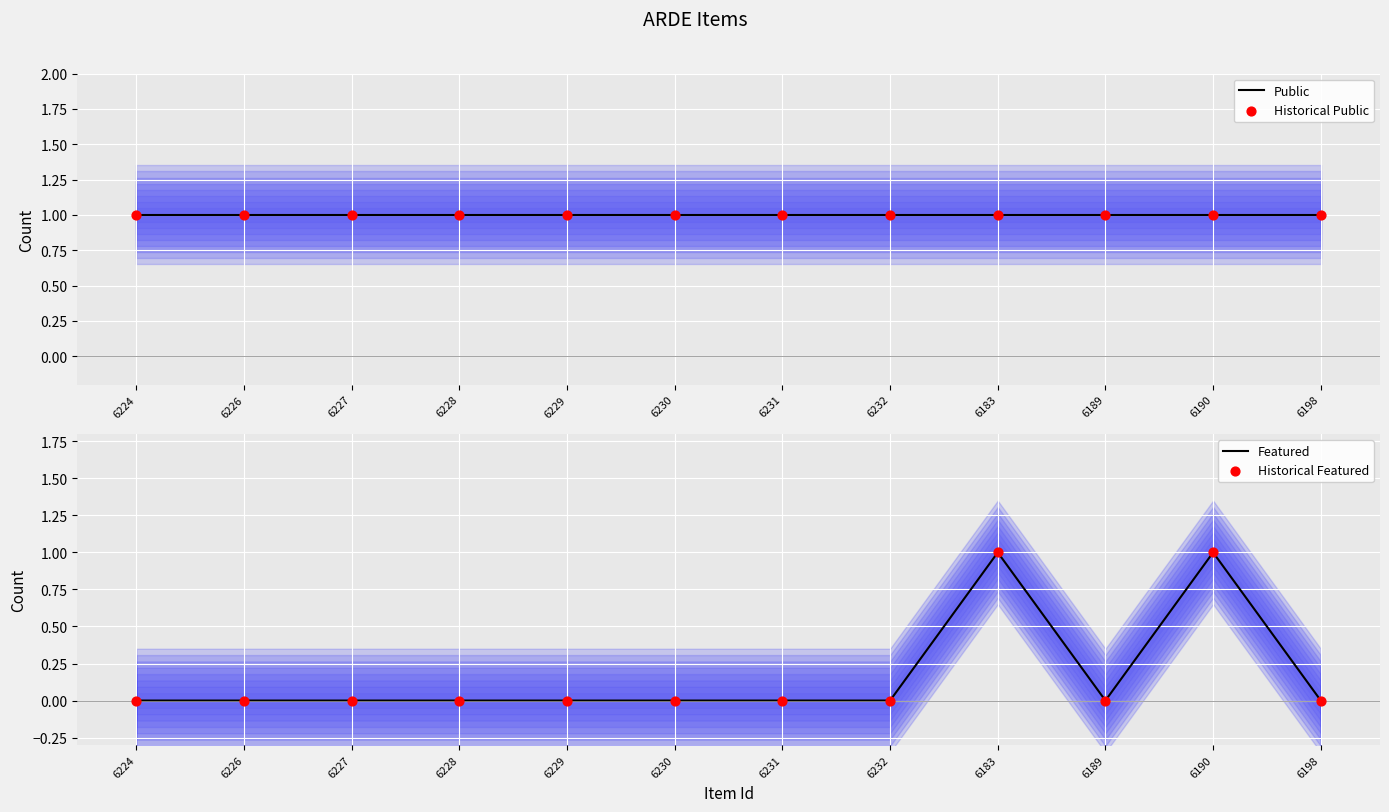

Which series contains the highest Y value?

Public